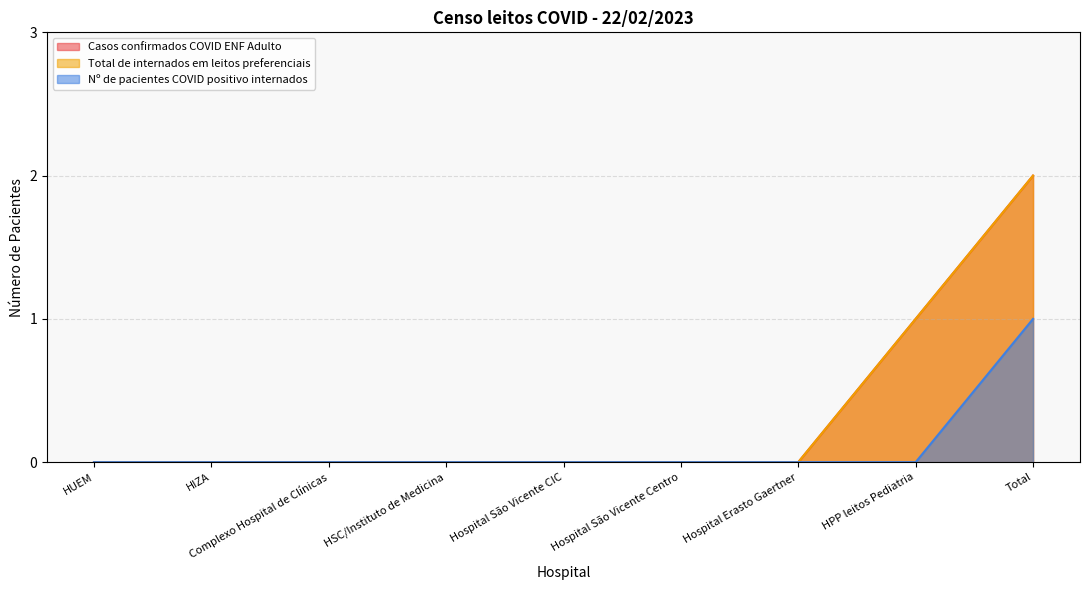

The value of Nº de pacientes COVID positivo internados at HPP leitos Pediatria is 1. True or false?

False